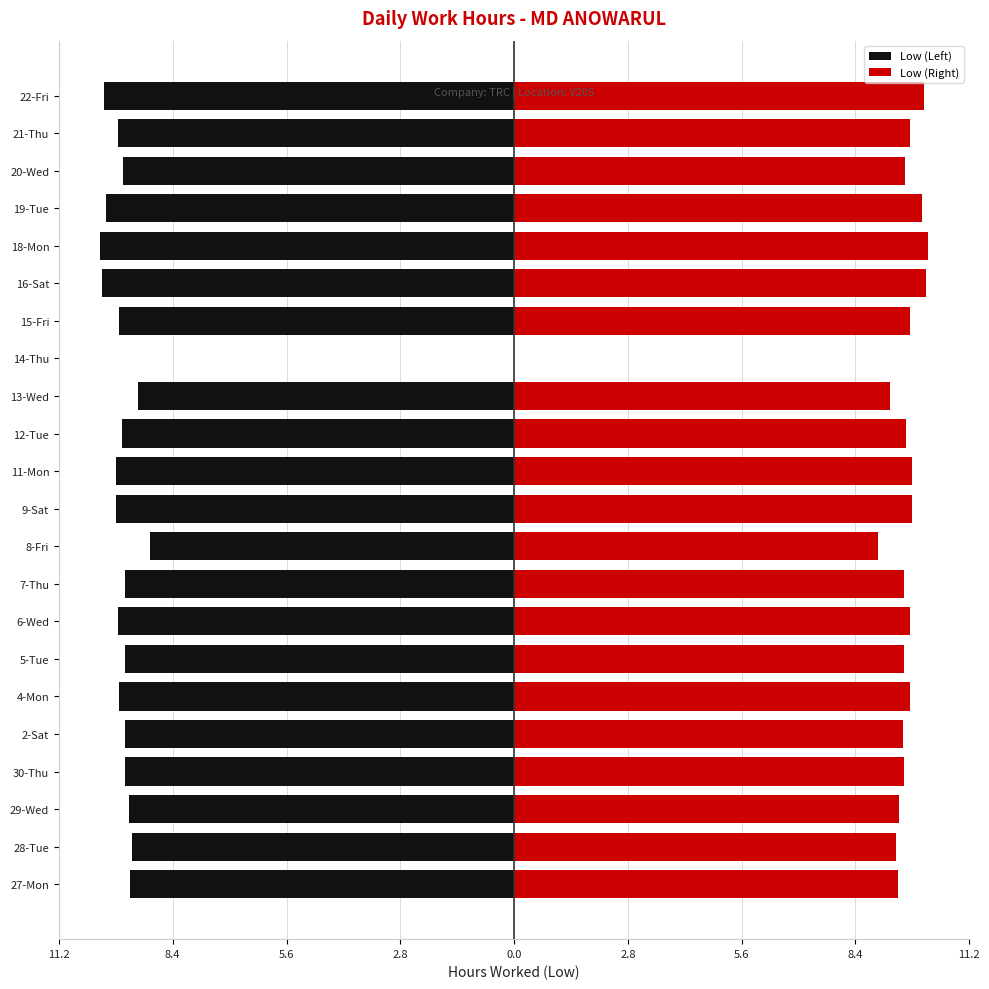

List the series in order of their peak value, highest first.

Low (Right), Low (Left)